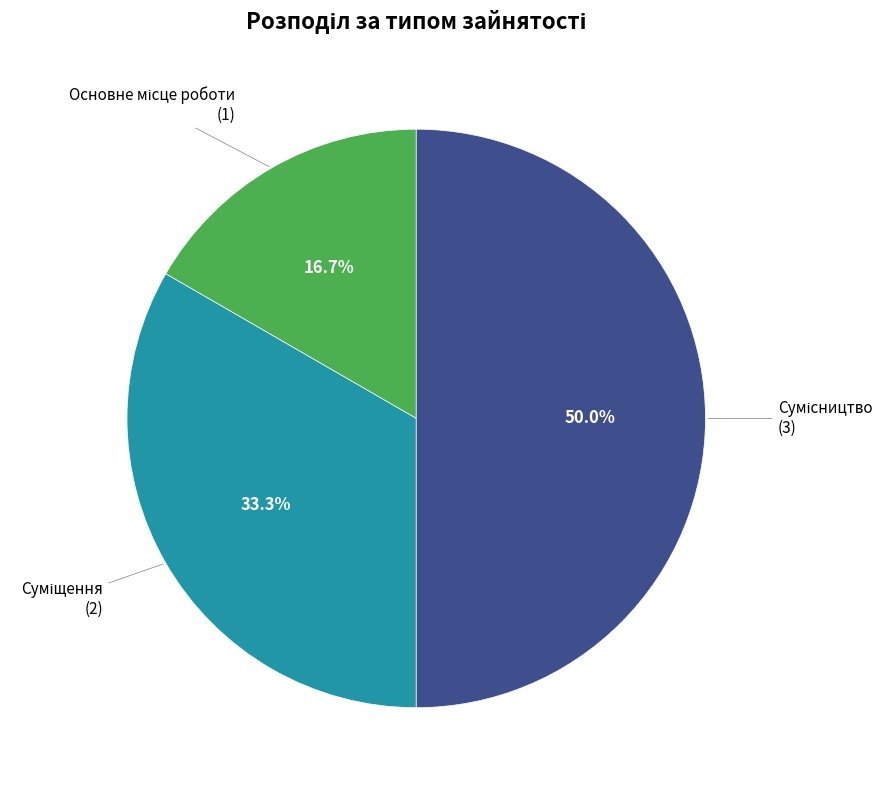

To the nearest percent, what percentage of the pie is Основне місце роботи?

17%